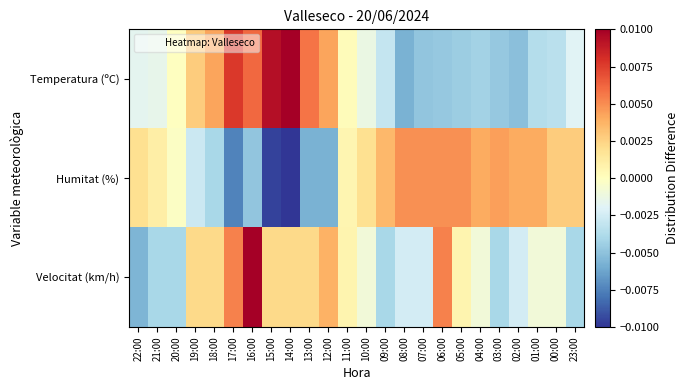

Which series has the largest total across all categories?

Temperatura (ºC)